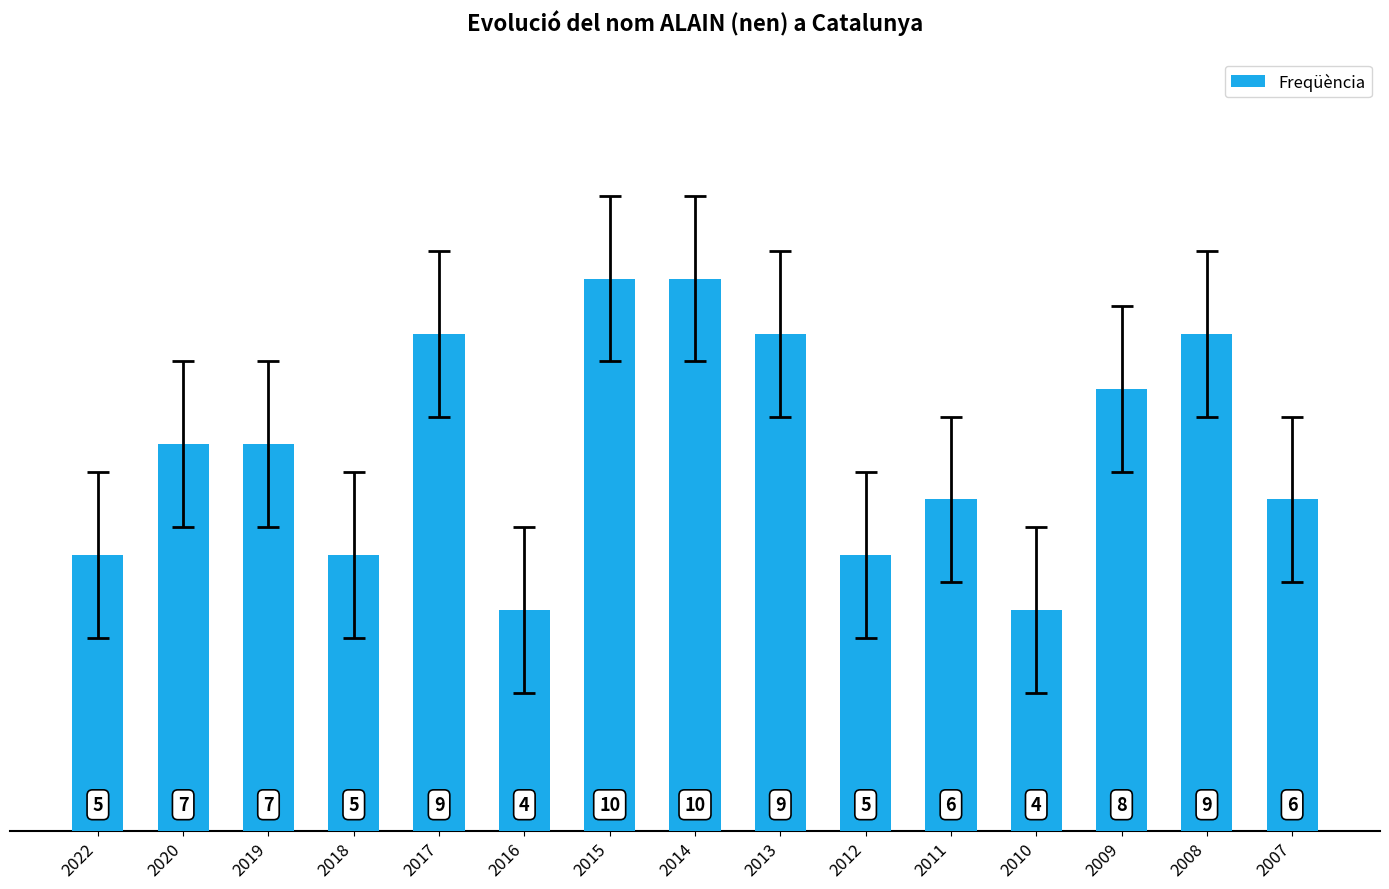

What is the average value?

7